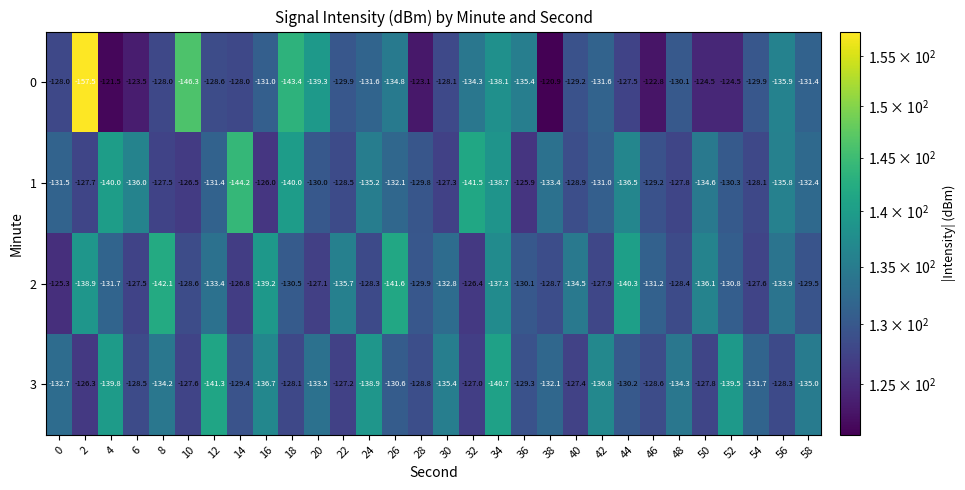

What is the sum of all 0 values?

-3938.7